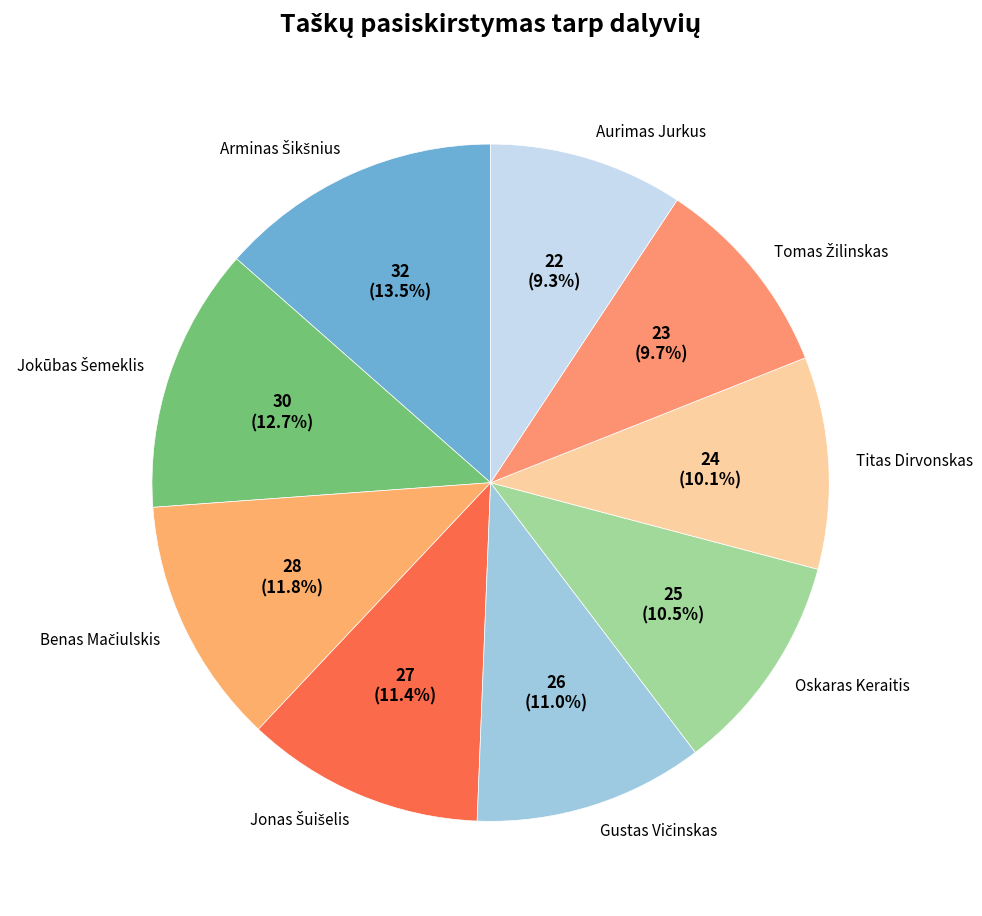

Is there a majority slice in this chart?

No